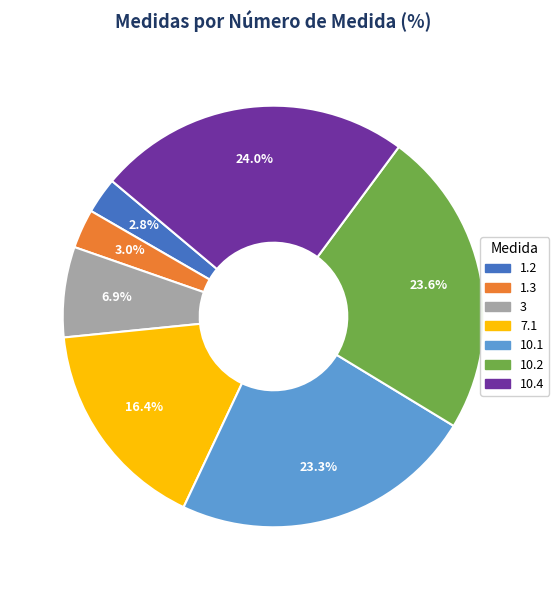

To the nearest percent, what is the combined percentage of 10.2 and 7.1?

40%